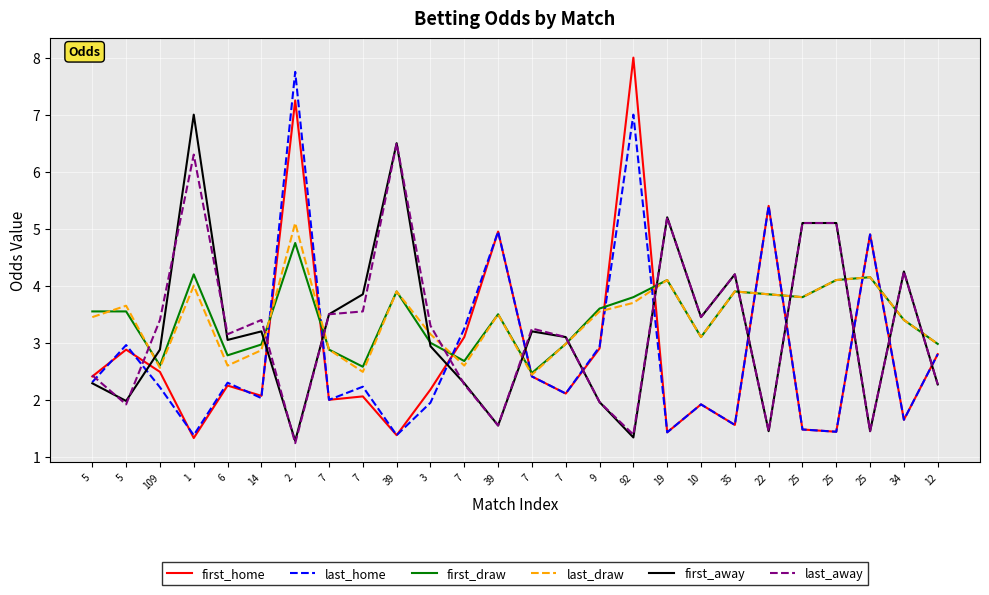

Between 10 and 7, which is larger?

7